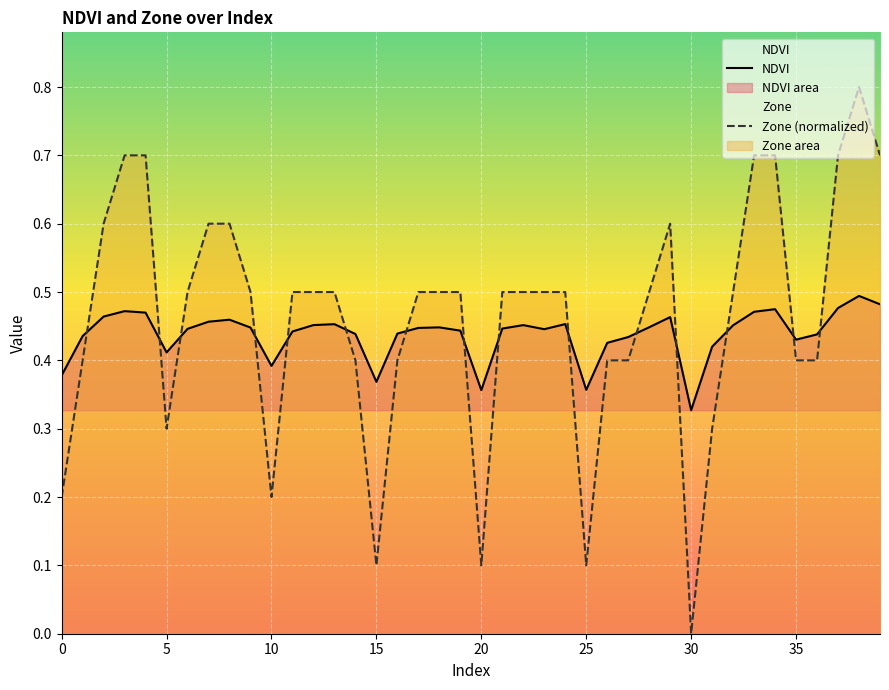

How many lines are shown in the chart?

2